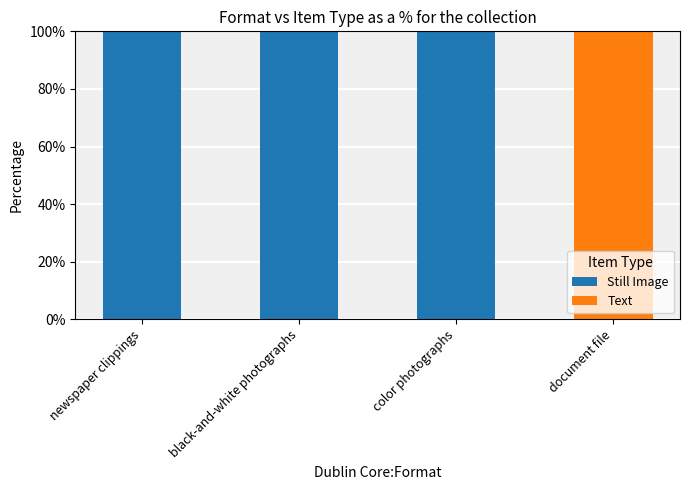

What is the total value across all series at color photographs?

100